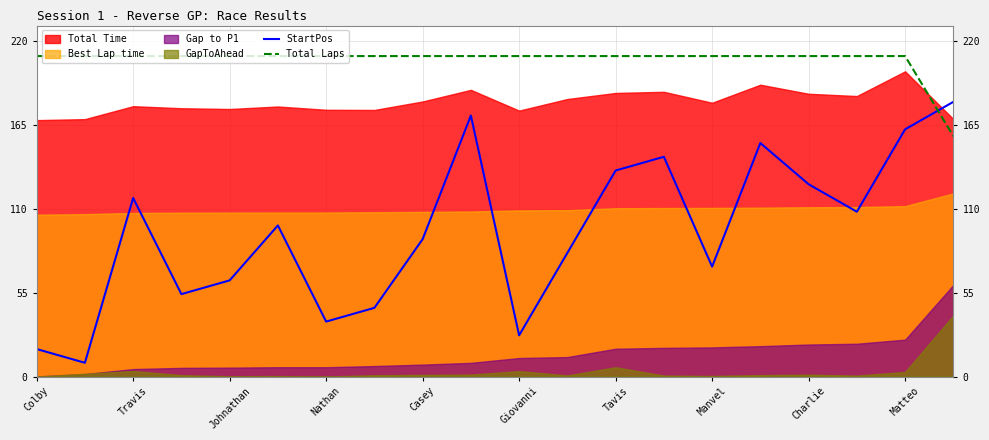

Is the value of Total Laps at Nathan greater than the value of StartPos at Matteo?

Yes